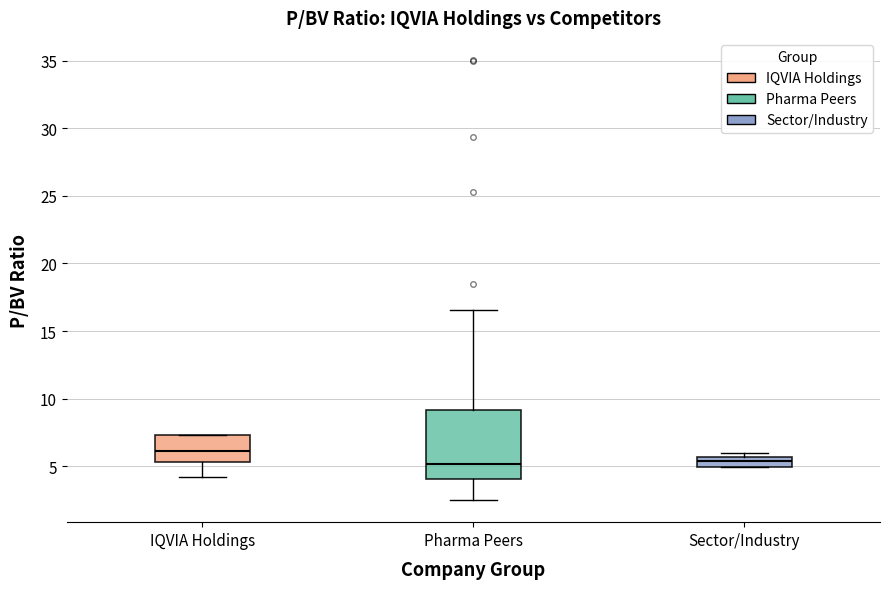

Where does the lower whisker of the box for IQVIA Holdings end on the y-axis? The values are not printed on the chart, so give them approximately, as read against the axis.

4.0